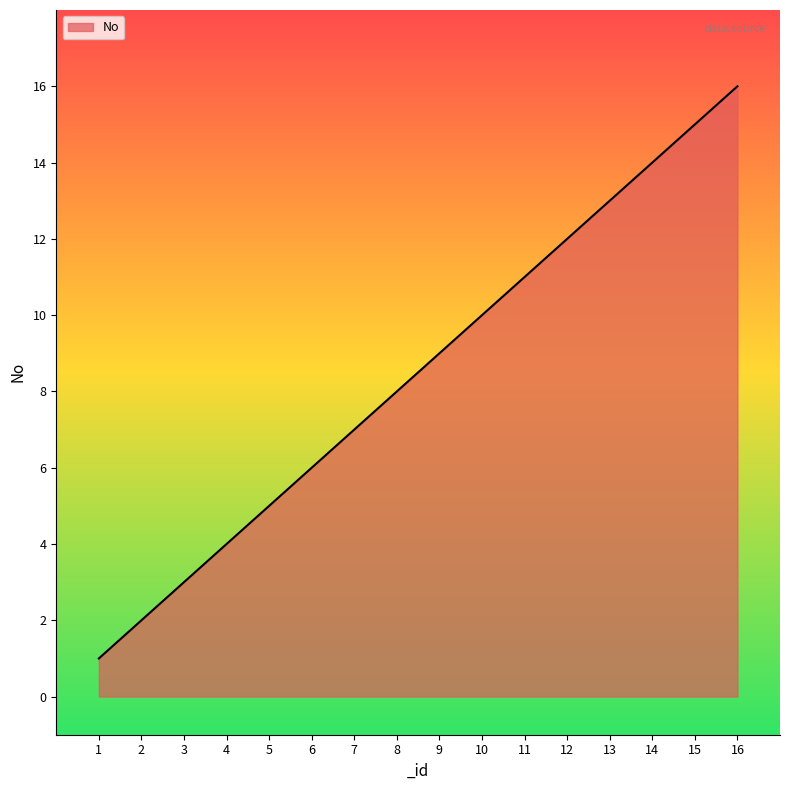

Approximately how many times larger is the value at 13 compared to 8?

1.6